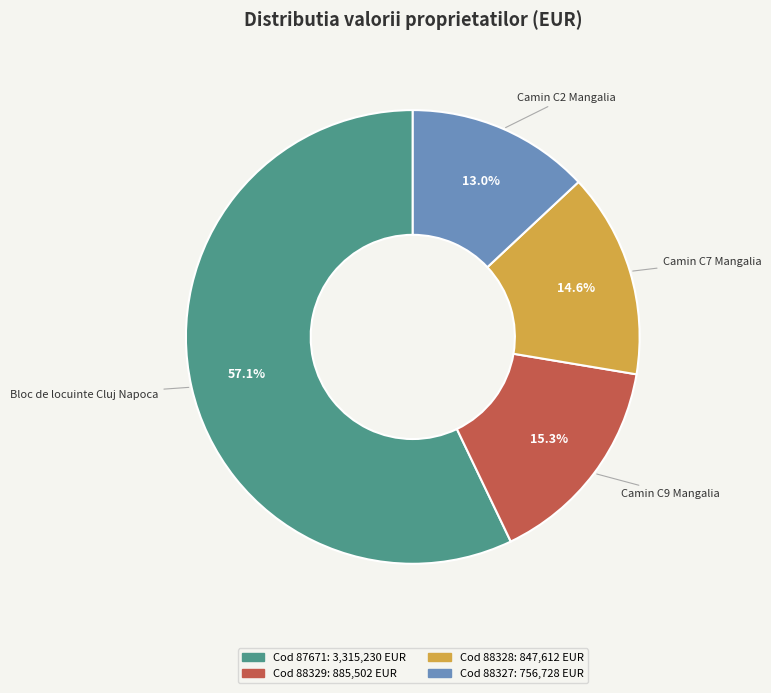

To the nearest percent, what is the average slice percentage?

25%